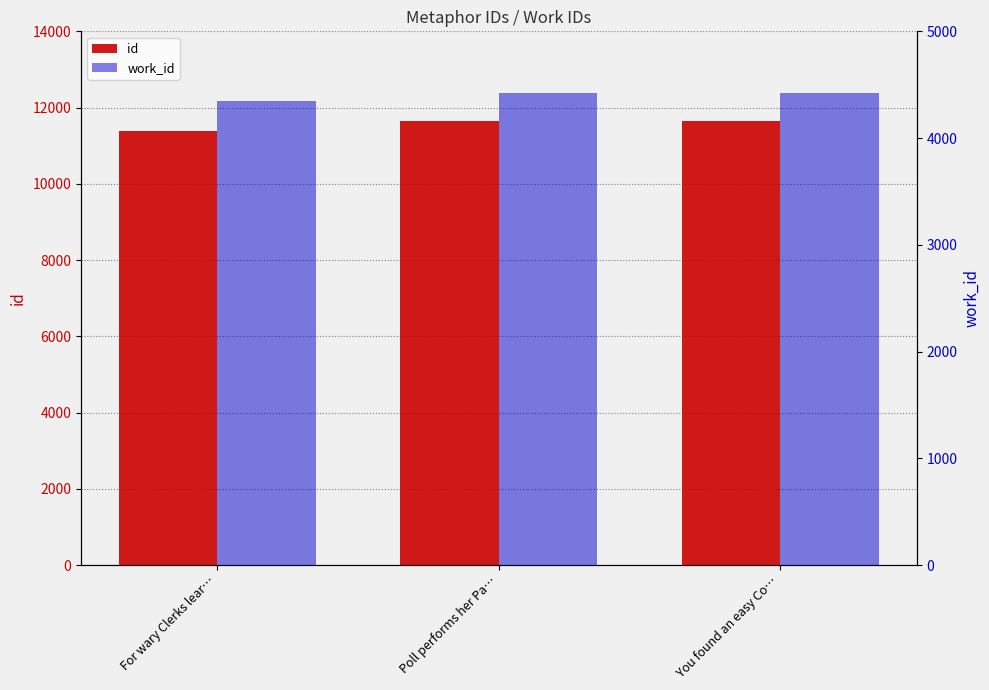

What is the approximate value of id at You found an easy Co…?

11658